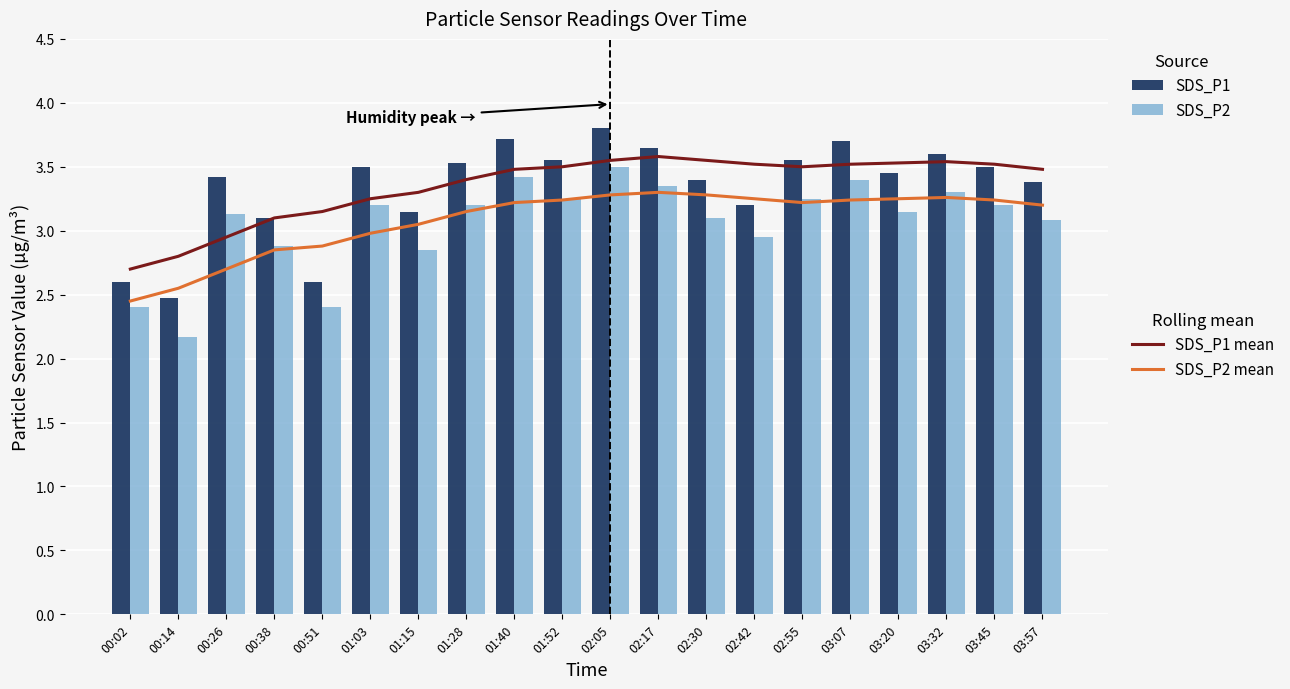

Reading right to left, transcribe all the data shown in this chart.

SDS_P1 mean: 3.5	3.5	3.5	3.5	3.5	3.5	3.5	3.5	3.6	3.5	3.5	3.5	3.4	3.3	3.2	3.1	3.1	3.0	2.8	2.7
SDS_P2 mean: 3.2	3.2	3.3	3.2	3.2	3.2	3.2	3.3	3.3	3.3	3.2	3.2	3.1	3.0	3.0	2.9	2.9	2.7	2.5	2.5
SDS_P1: 3.4	3.5	3.6	3.5	3.7	3.5	3.2	3.4	3.6	3.8	3.5	3.7	3.5	3.1	3.5	2.6	3.1	3.4	2.5	2.6
SDS_P2: 3.1	3.2	3.3	3.1	3.4	3.2	3.0	3.1	3.4	3.5	3.2	3.4	3.2	2.9	3.2	2.4	2.9	3.1	2.2	2.4